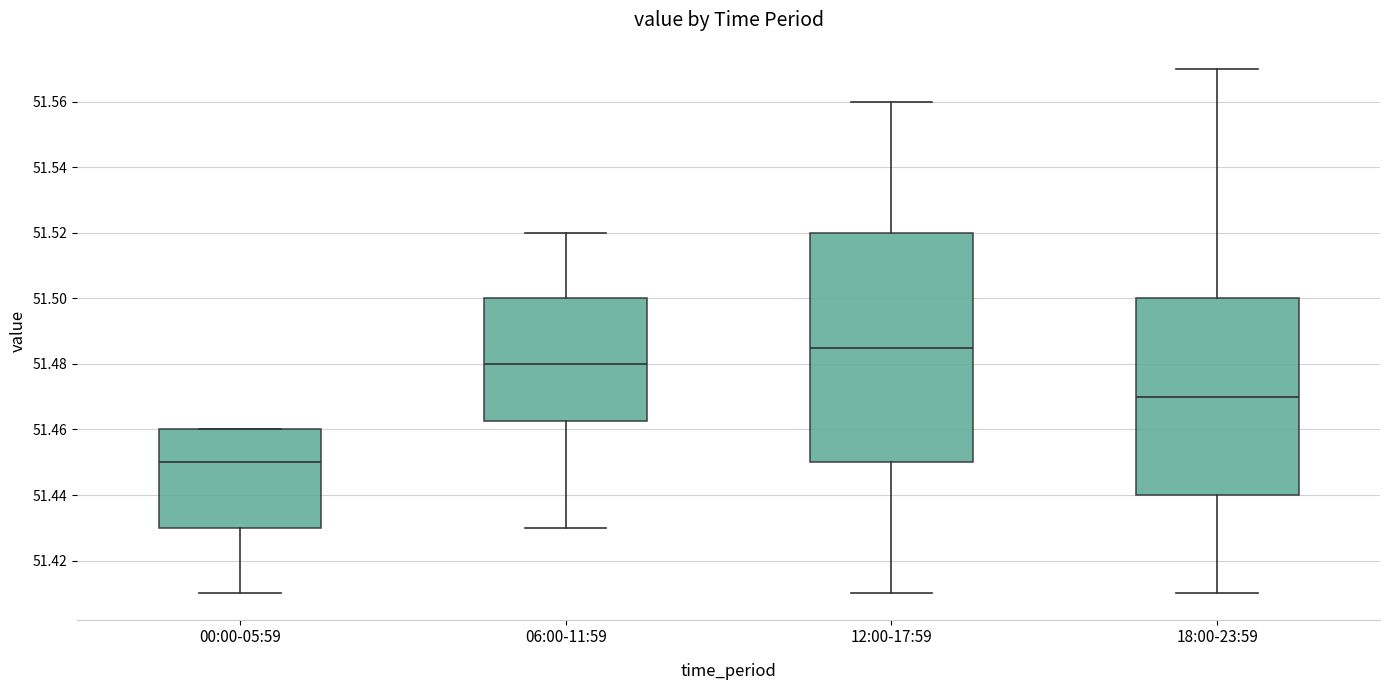

Reading left to right, read every box against the y-axis: the position of its median line, the range the box covers, and the ends of its whiskers. The values are not printed on the chart, so give them approximately, as read against the axis.

00:00-05:59: median 51.450, box 51.430 to 51.460, whiskers 51.410 to 51.460
06:00-11:59: median 51.480, box 51.462 to 51.500, whiskers 51.430 to 51.520
12:00-17:59: median 51.486, box 51.450 to 51.520, whiskers 51.410 to 51.560
18:00-23:59: median 51.470, box 51.440 to 51.500, whiskers 51.410 to 51.570